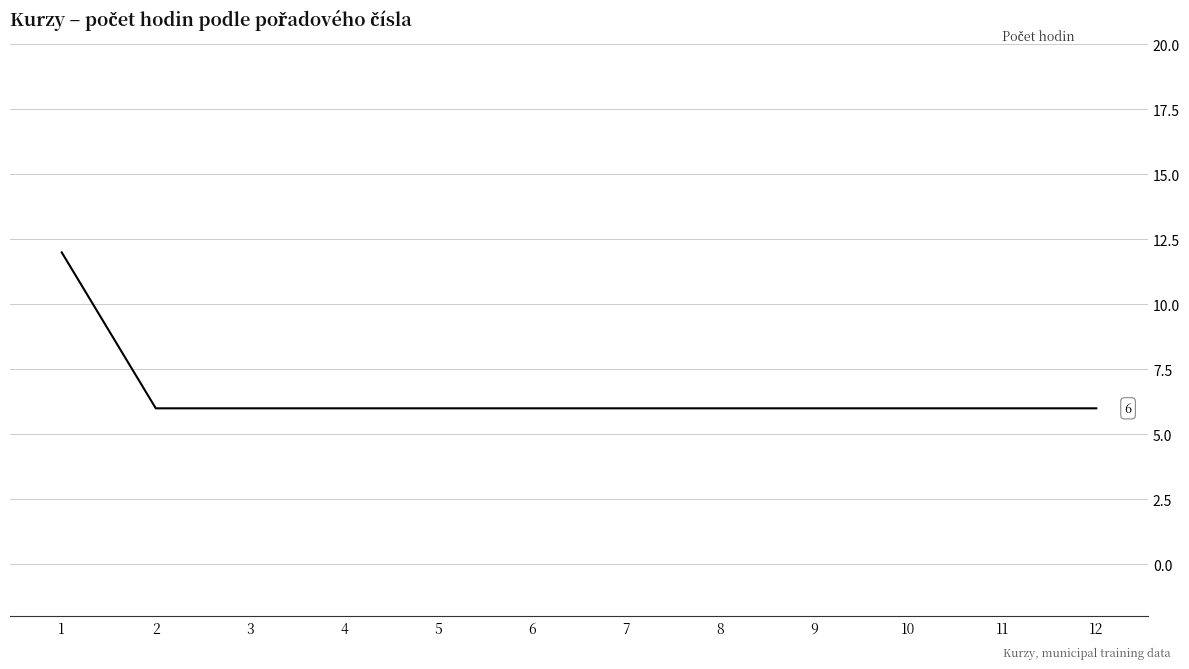

What is the sum of the values at 10 and 11?

12